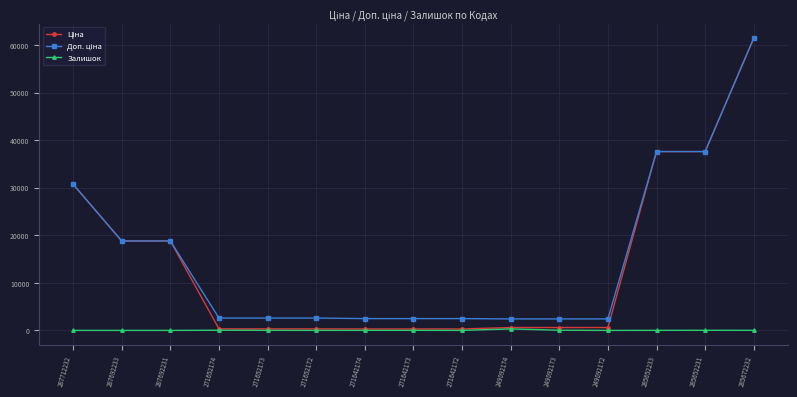

At which category is the sum across all series the highest?

285672232